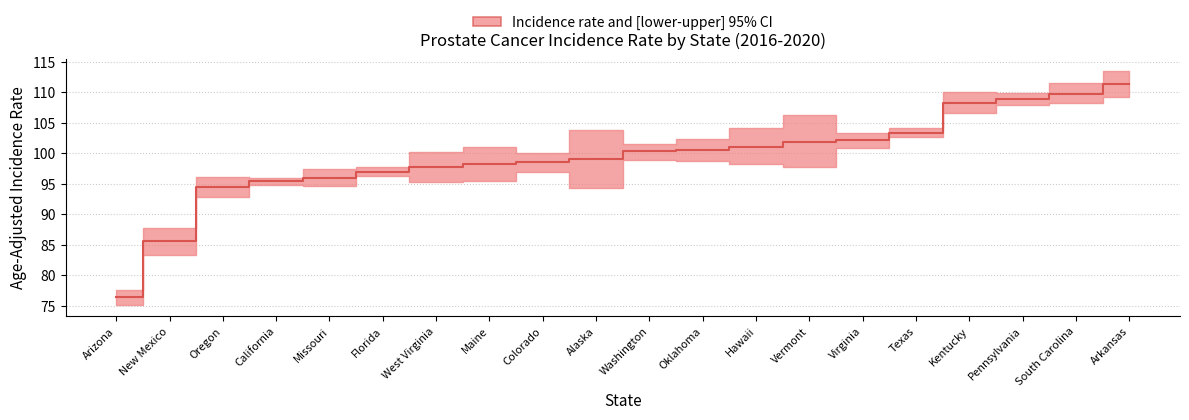

Which series has the widest spread of values?

upper_ci